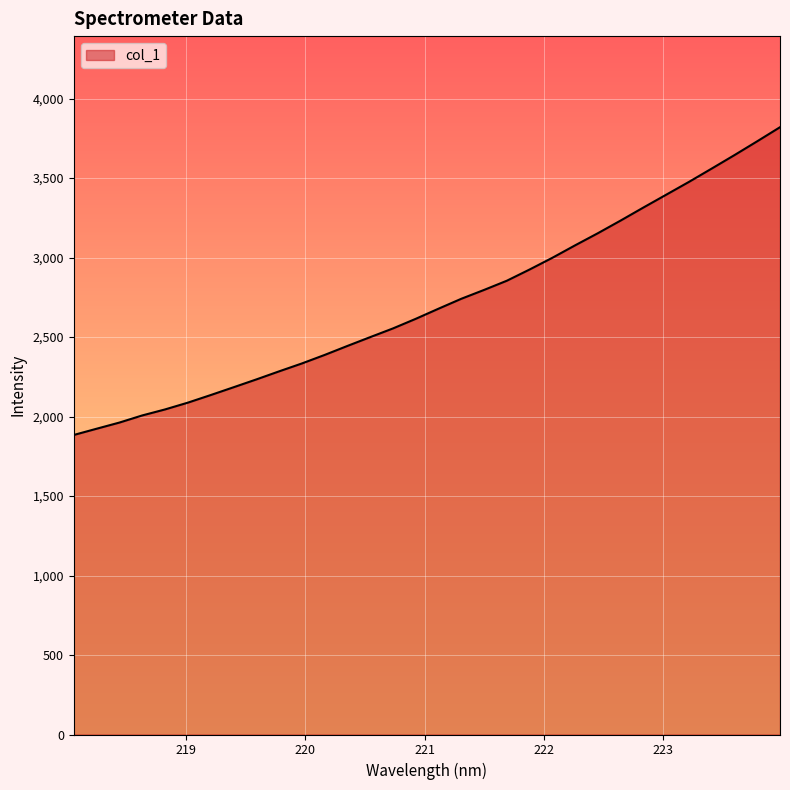

What is the difference between the maximum and minimum values?

1936.1